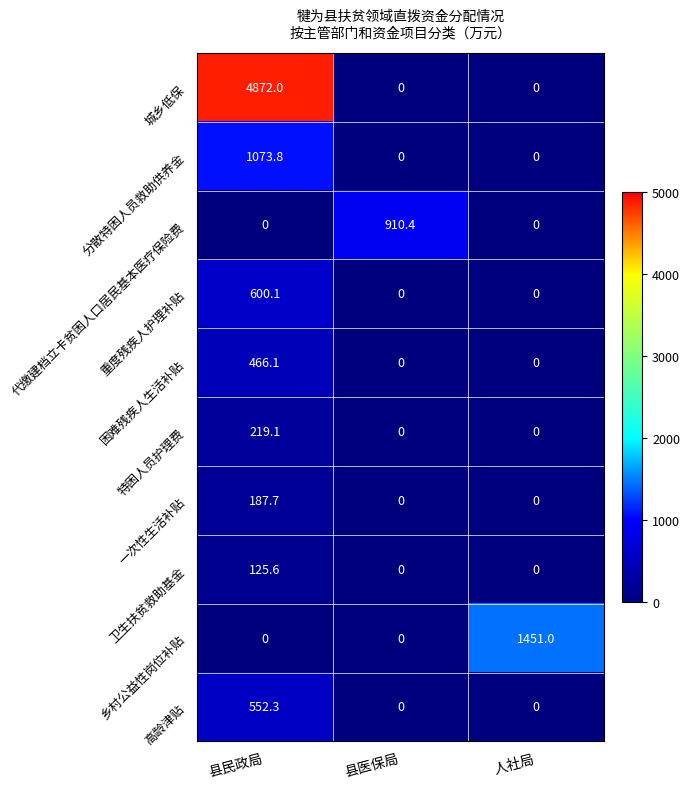

Which category has the highest value in the 困难残疾人生活补贴 series?

县民政局